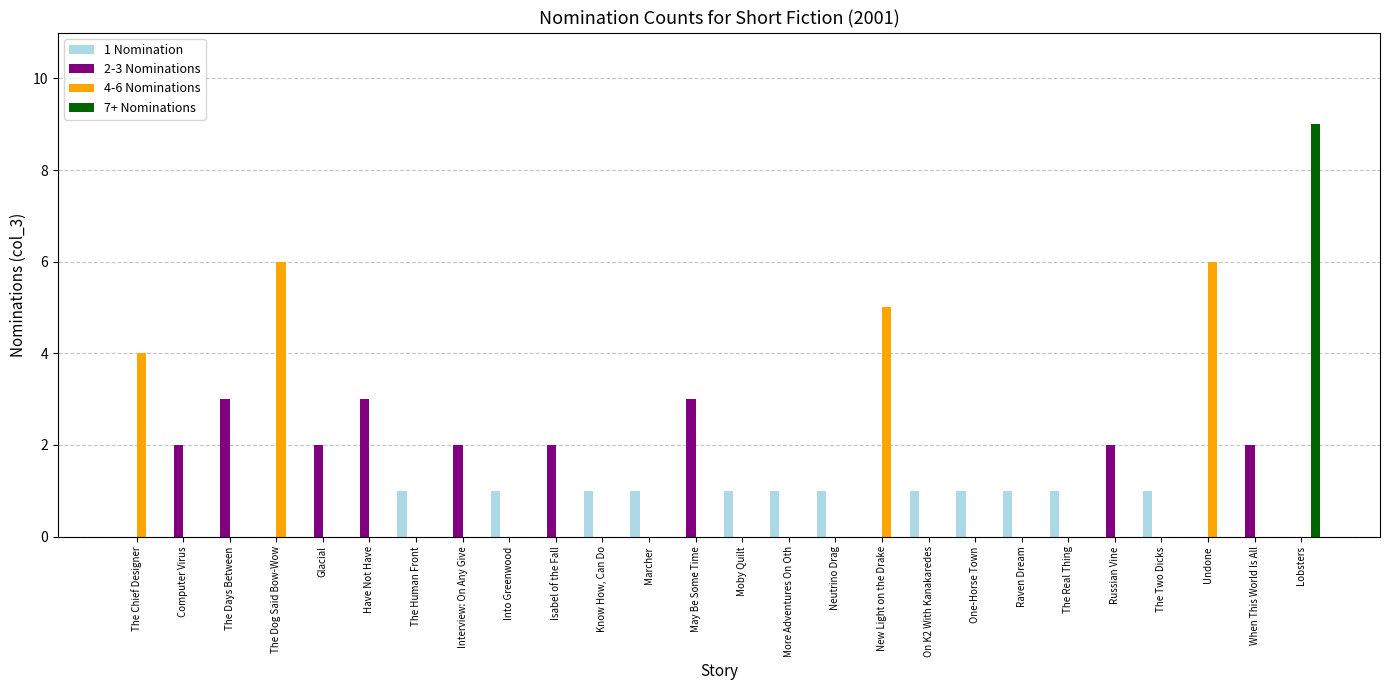

What is the greatest value displayed?

9